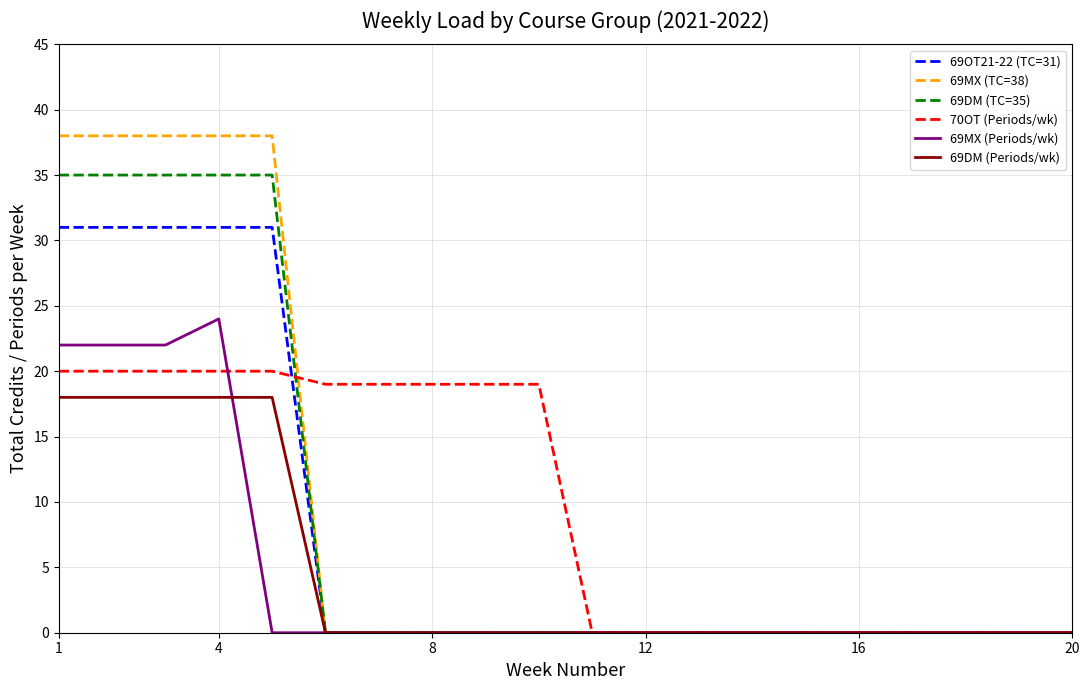

Does the chart display data point markers on the line(s)?

No